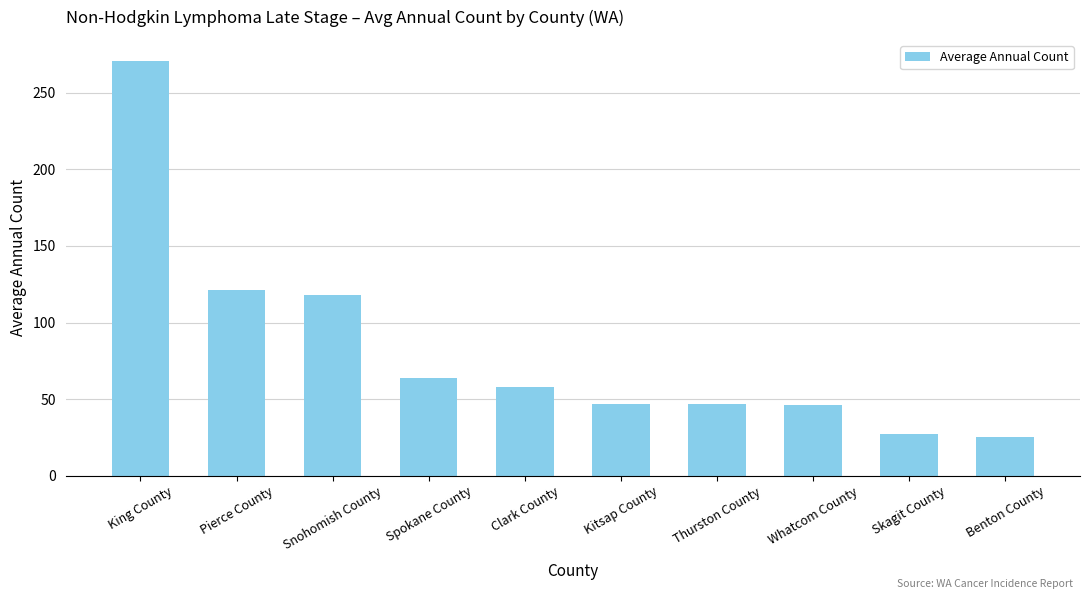

True or false: the data shows 178 at Snohomish County.

False